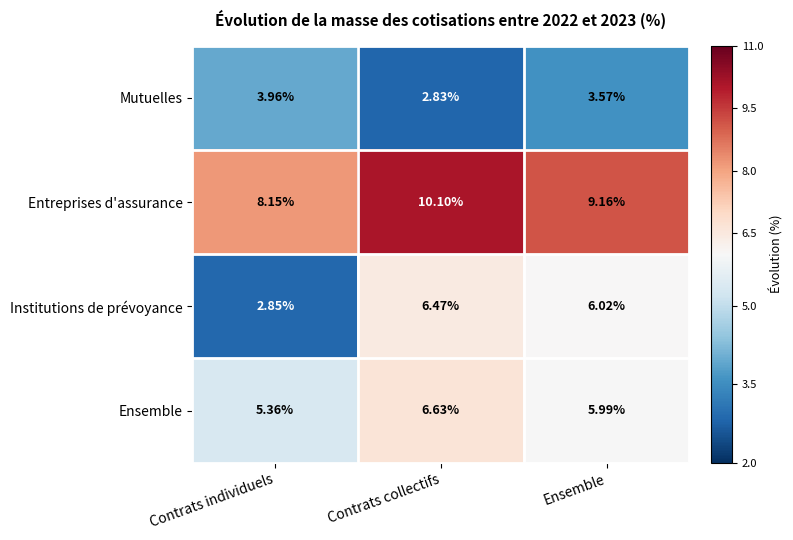

Which series changed the most between Contrats individuels and Contrats collectifs?

Institutions de prévoyance